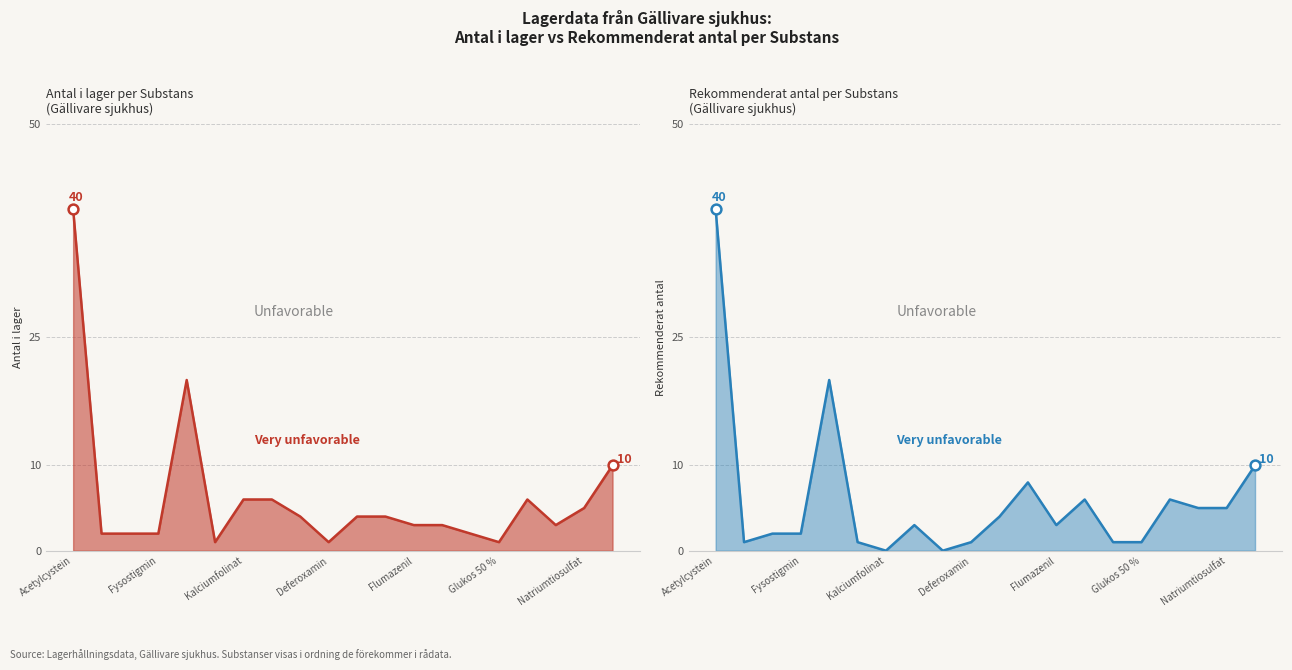

Is the value of rekommenderat_antal at rekommenderat_antal greater than the value of antal_i_lager at 13?

No